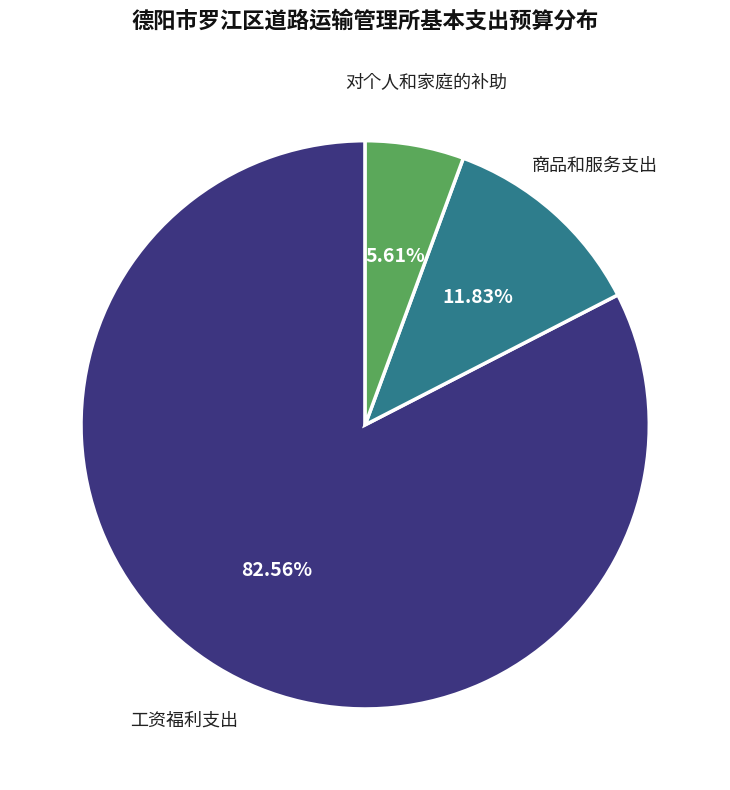

Is there any slice that represents more than half of the pie?

Yes